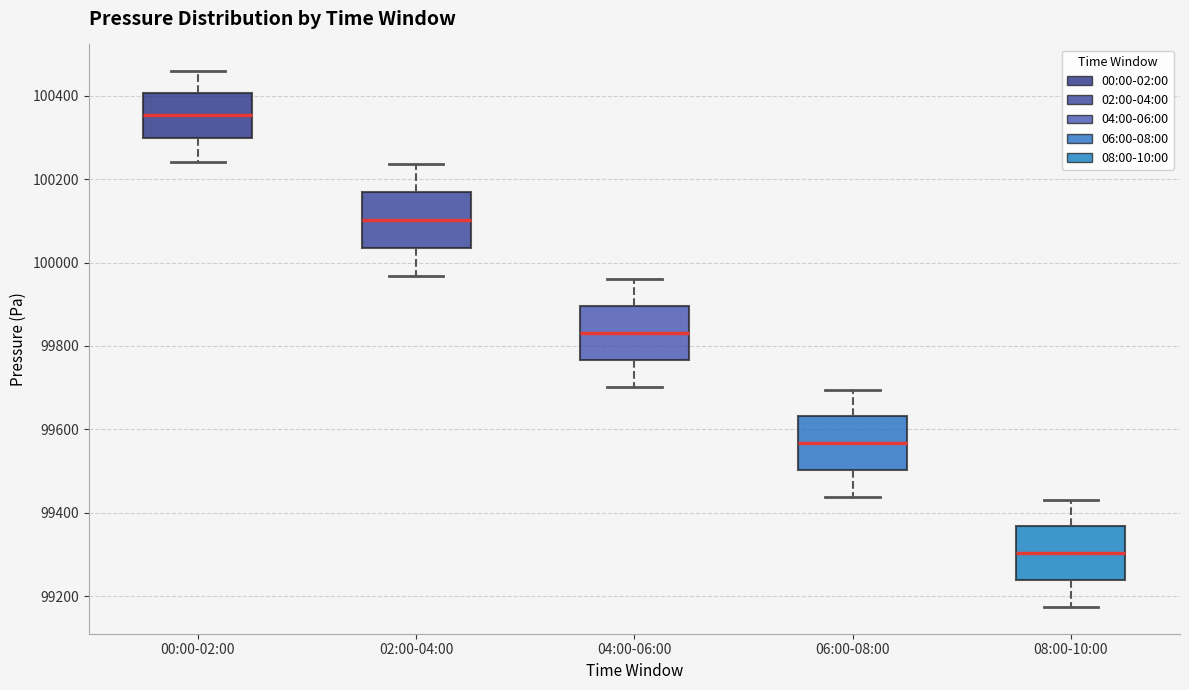

Which box has the highest median line?

00:00-02:00